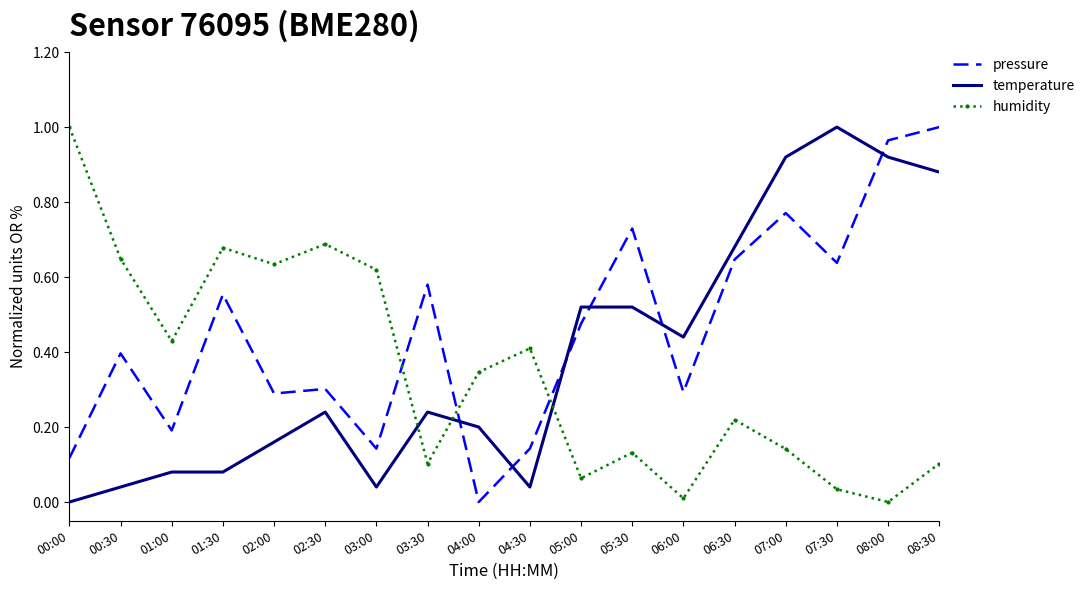

What position from the left is 04:30?

10